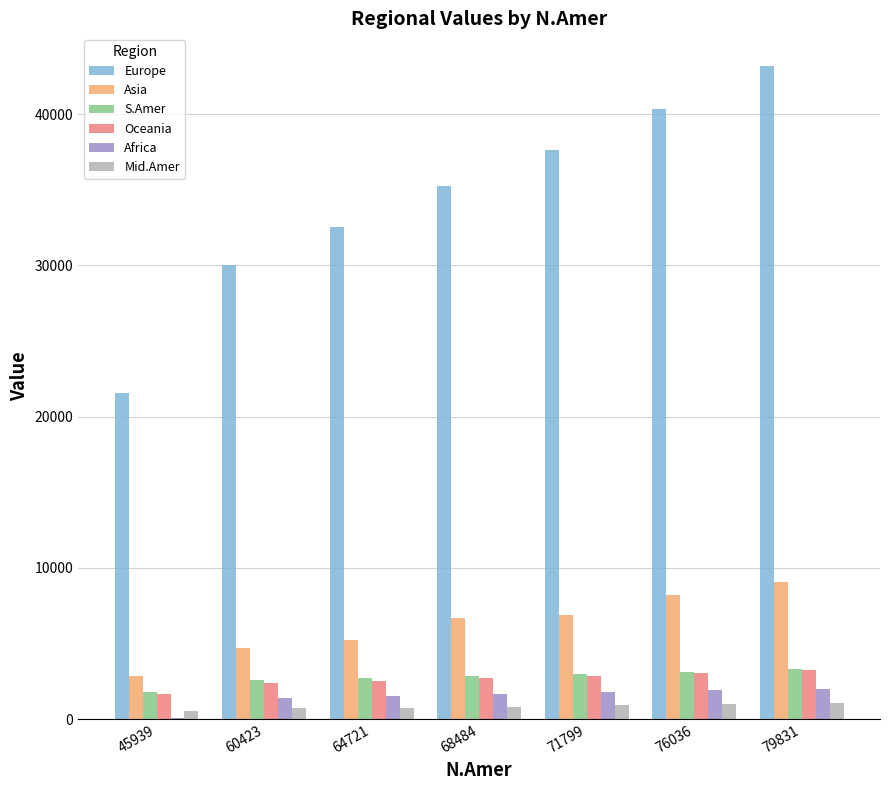

Which category has the highest value across all series?

79831